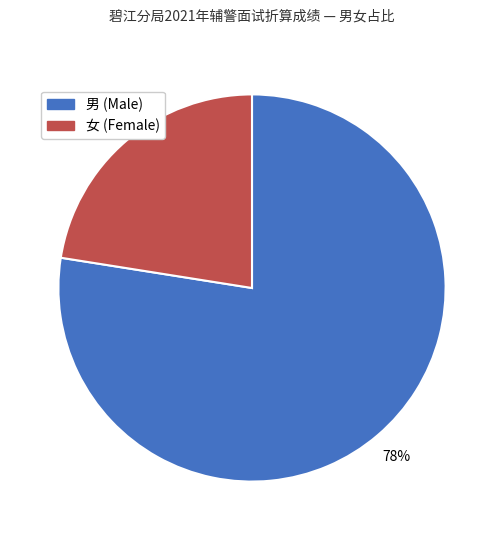

How many segments does this pie chart have?

2